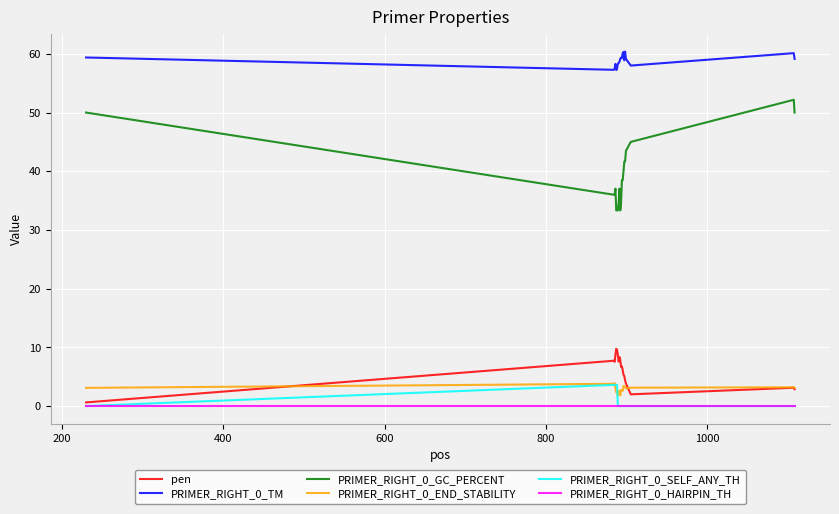

Which series has the widest spread of values?

PRIMER_RIGHT_0_GC_PERCENT